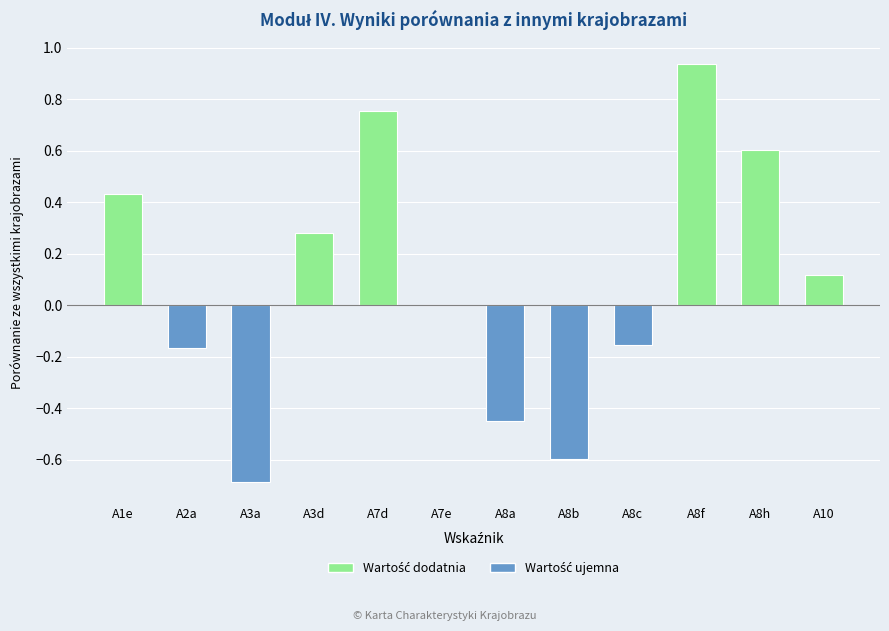

True or false: the data shows 0.8 at A8h.

False